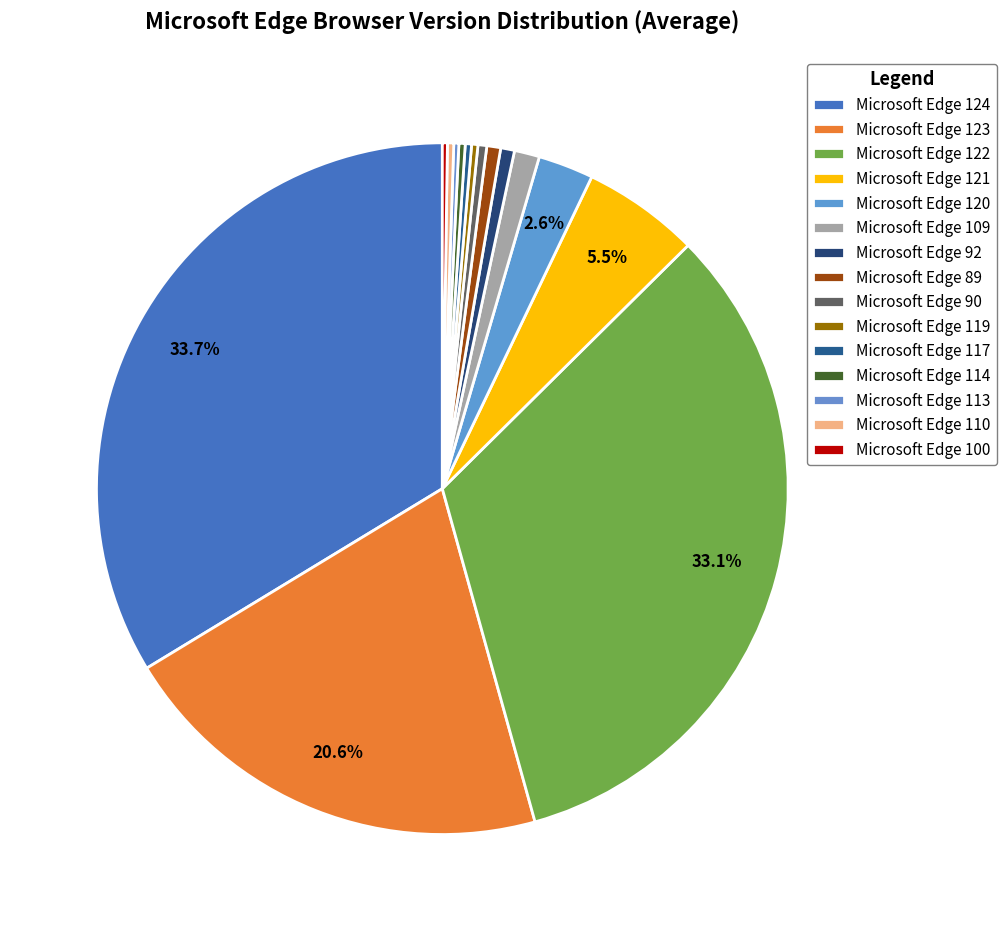

What is the change in value from Microsoft Edge 109 to Microsoft Edge 90?

-0.1